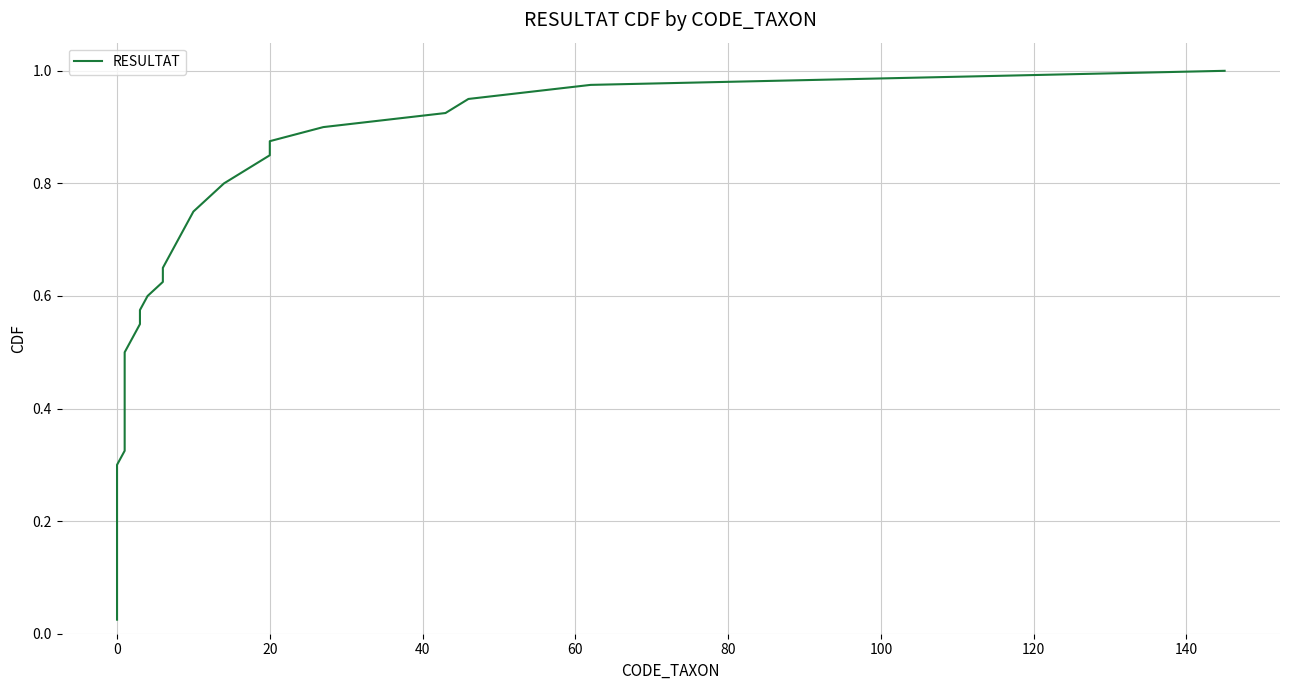

Reading left to right, transcribe all the data shown in this chart.

0.0	0.1	0.1	0.1	0.1	0.1	0.2	0.2	0.2	0.2	0.3	0.3	0.3	0.3	0.4	0.4	0.4	0.5	0.5	0.5	0.5	0.6	0.6	0.6	0.6	0.7	0.7	0.7	0.7	0.8	0.8	0.8	0.8	0.8	0.9	0.9	0.9	0.9	1.0	1.0